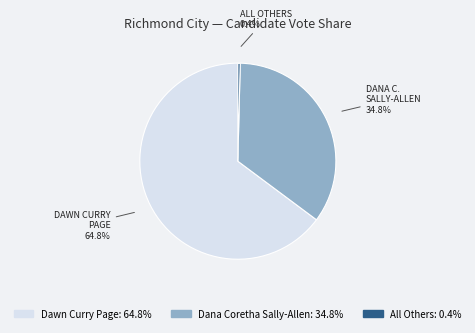

Does any single category account for the majority?

Yes